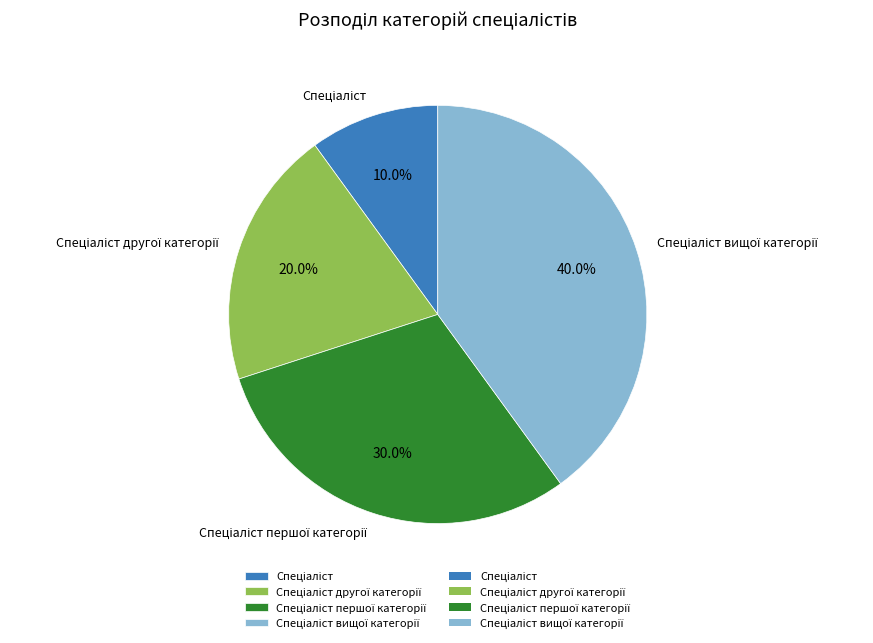

Is there any slice that represents more than half of the pie?

No